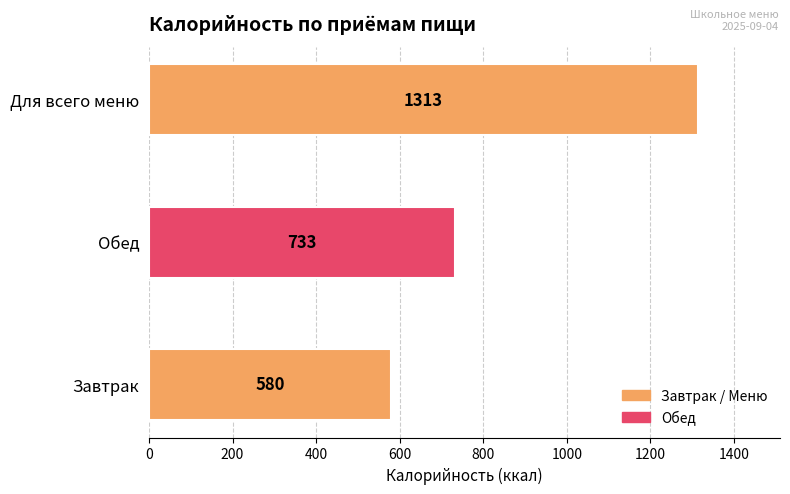

How many bars are there in total?

3